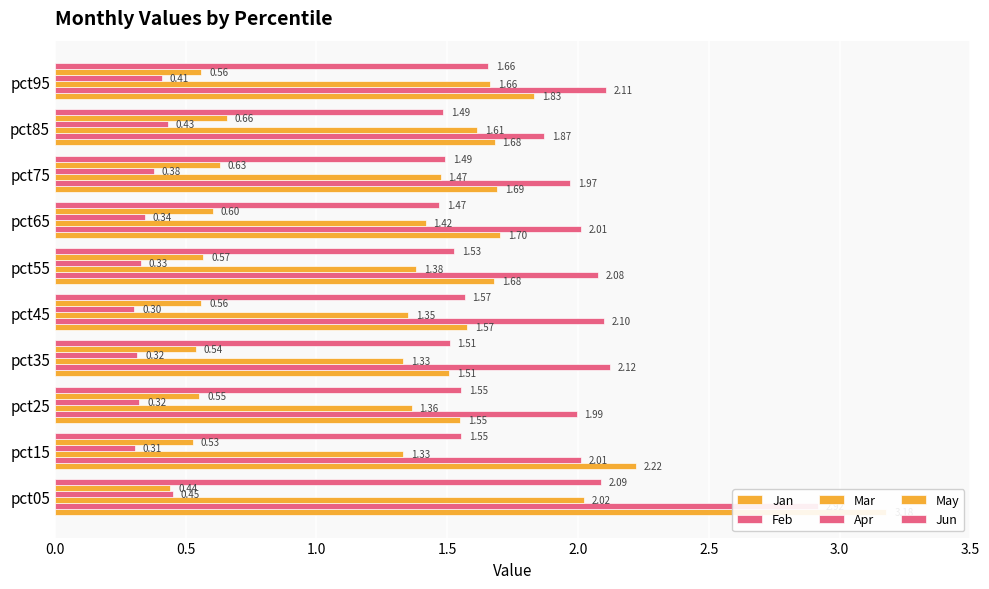

Which series has the largest range (max minus min)?

Jan